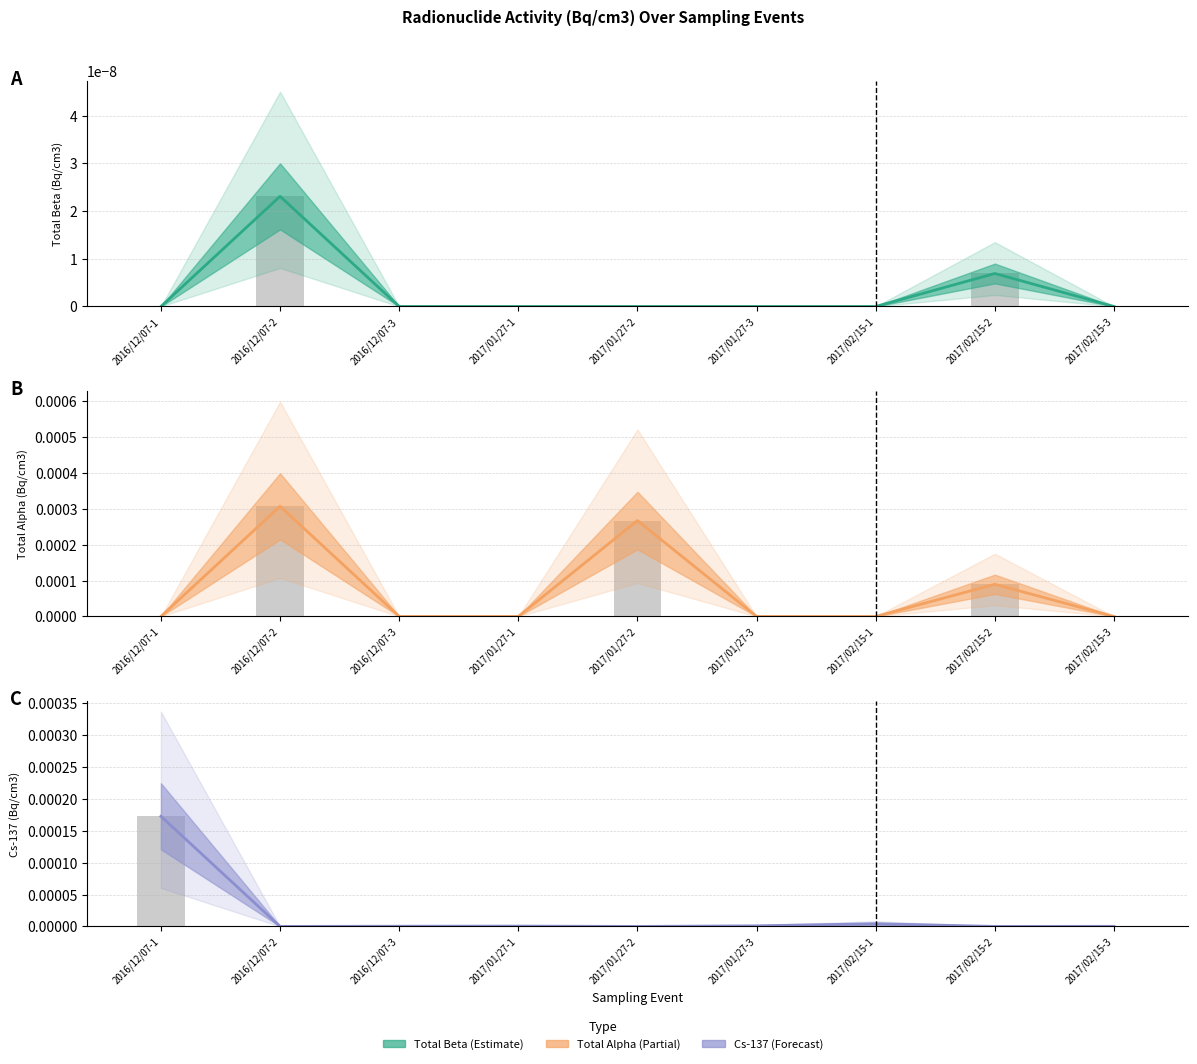

True or false: Cs137_Bq_cm3 bars has a value of 0.0 at 2017/02/15-2.

True